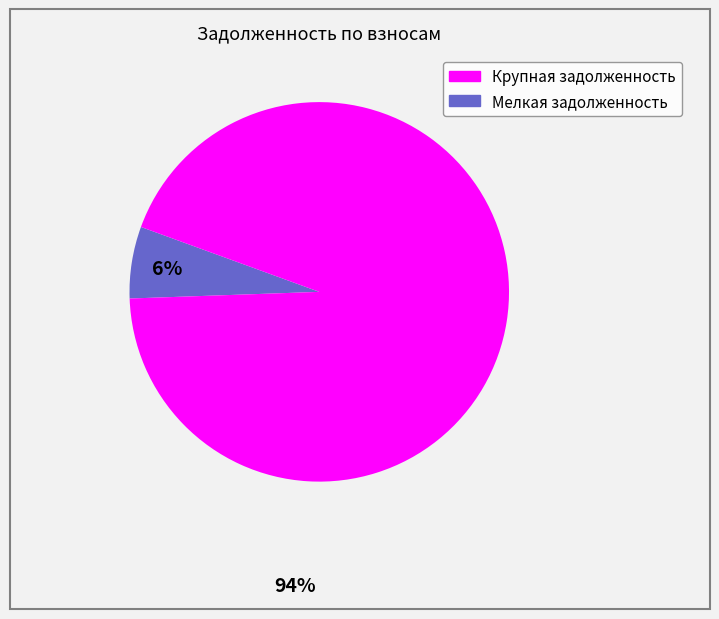

Does any single category account for the majority?

Yes